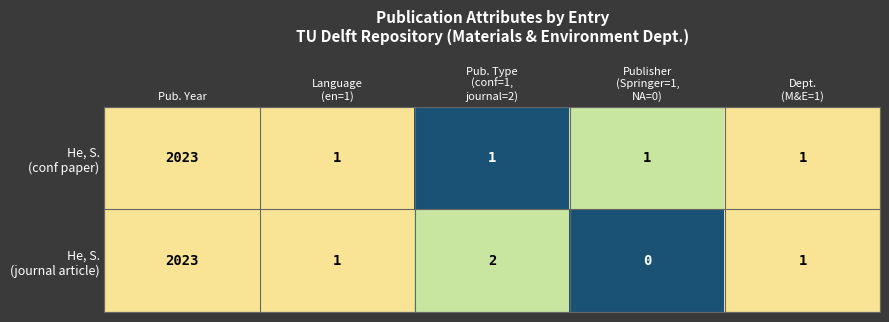

Which category has the highest value across all series?

Pub. Year